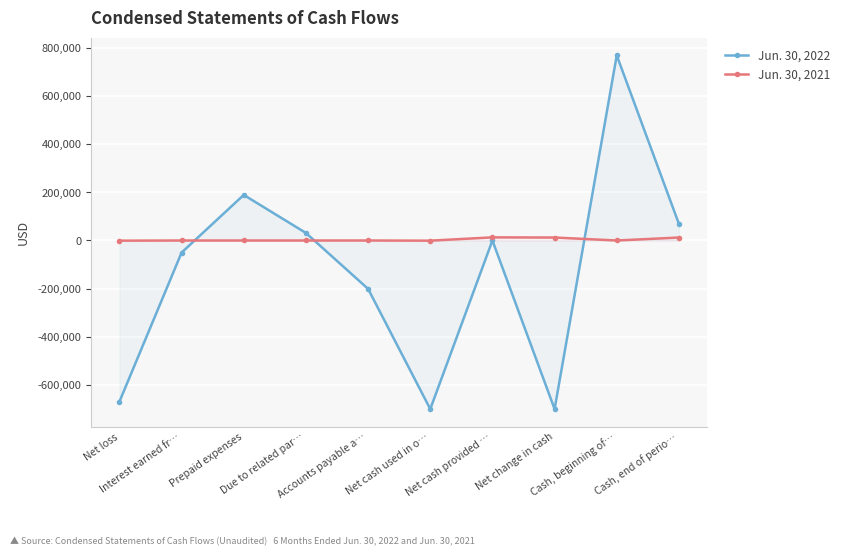

The Jun. 30, 2021 series shows 0 at Cash, beginning of…. True or false?

True